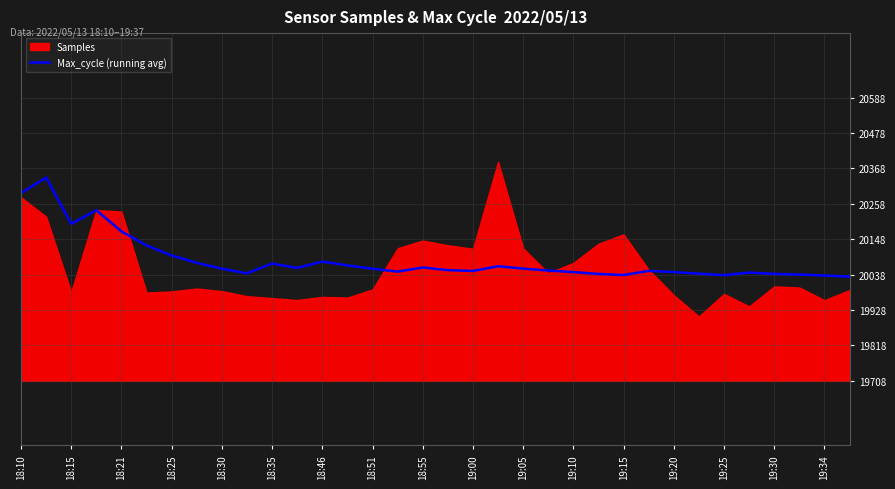

True or false: the data has more than 2 interior local peaks.

True